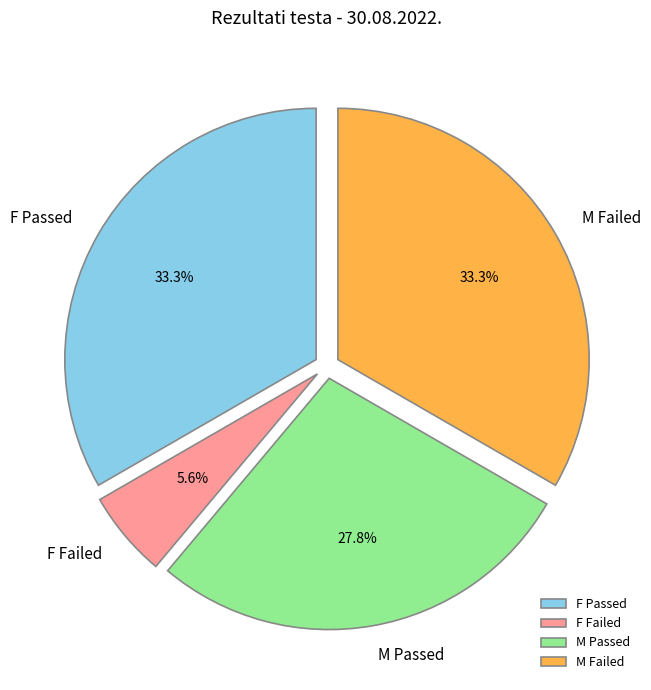

Is there a majority slice in this chart?

No